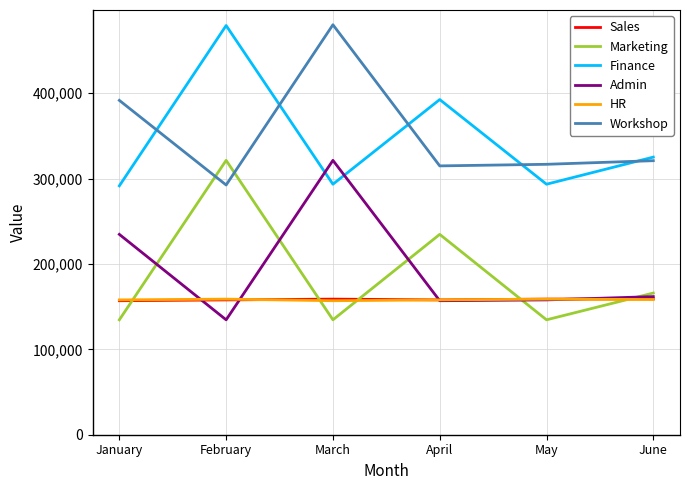

In Admin, how many points are lower than both neighbors (excluding endpoints)?

2